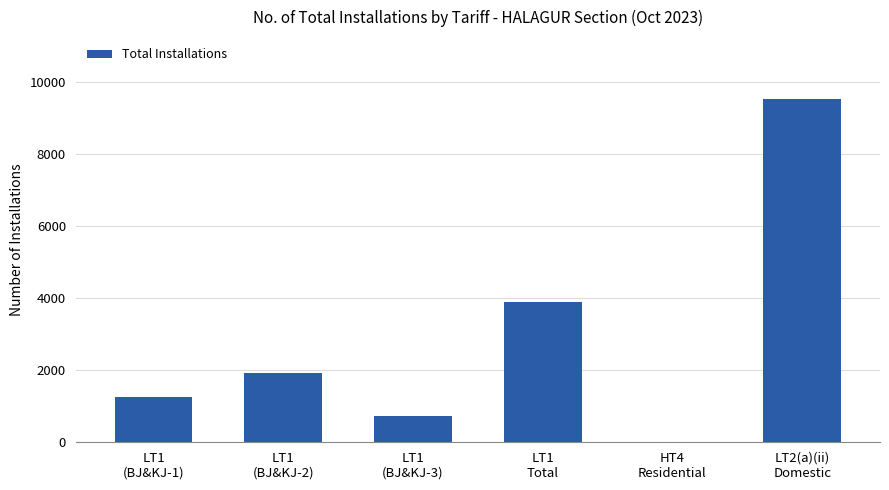

What is the sum of all values?

17343